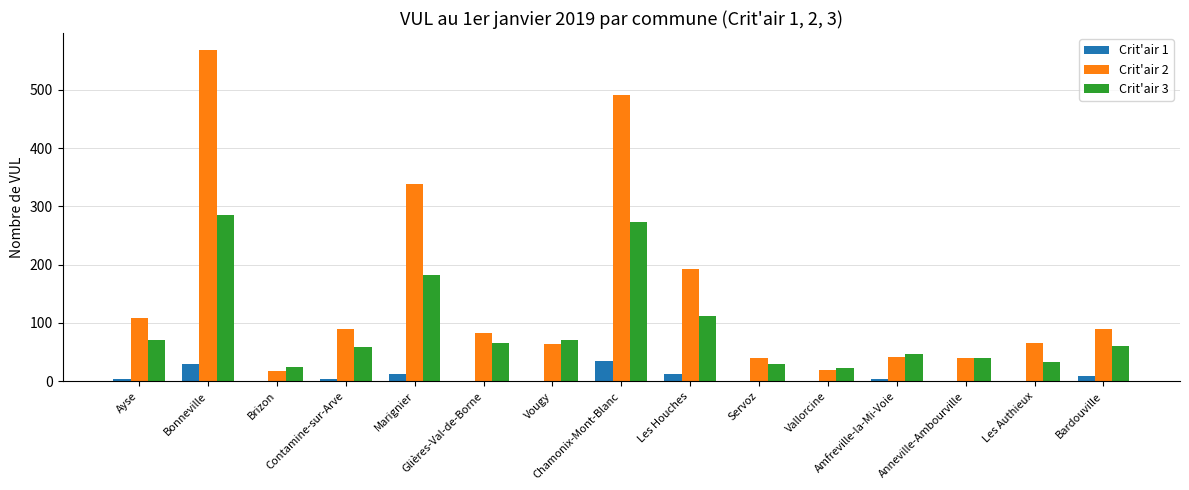

Which series has the largest total across all categories?

Crit'air 2